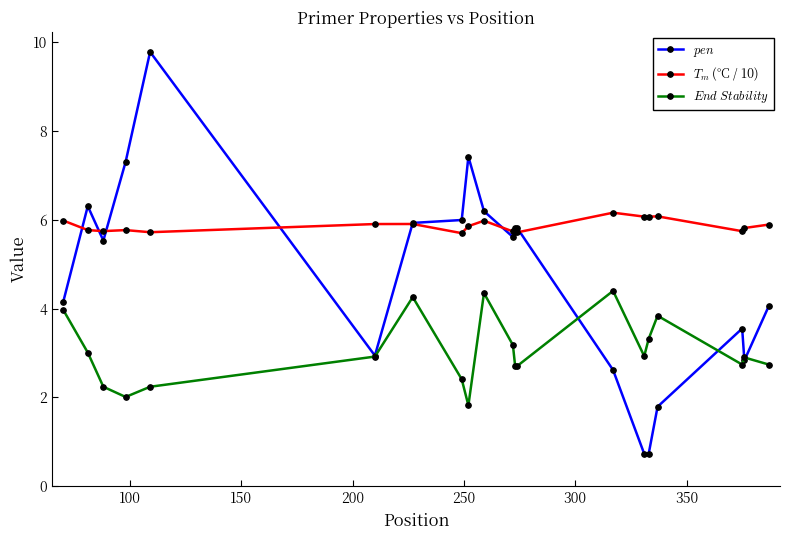

At how many categories does at least one series exceed 1?

20